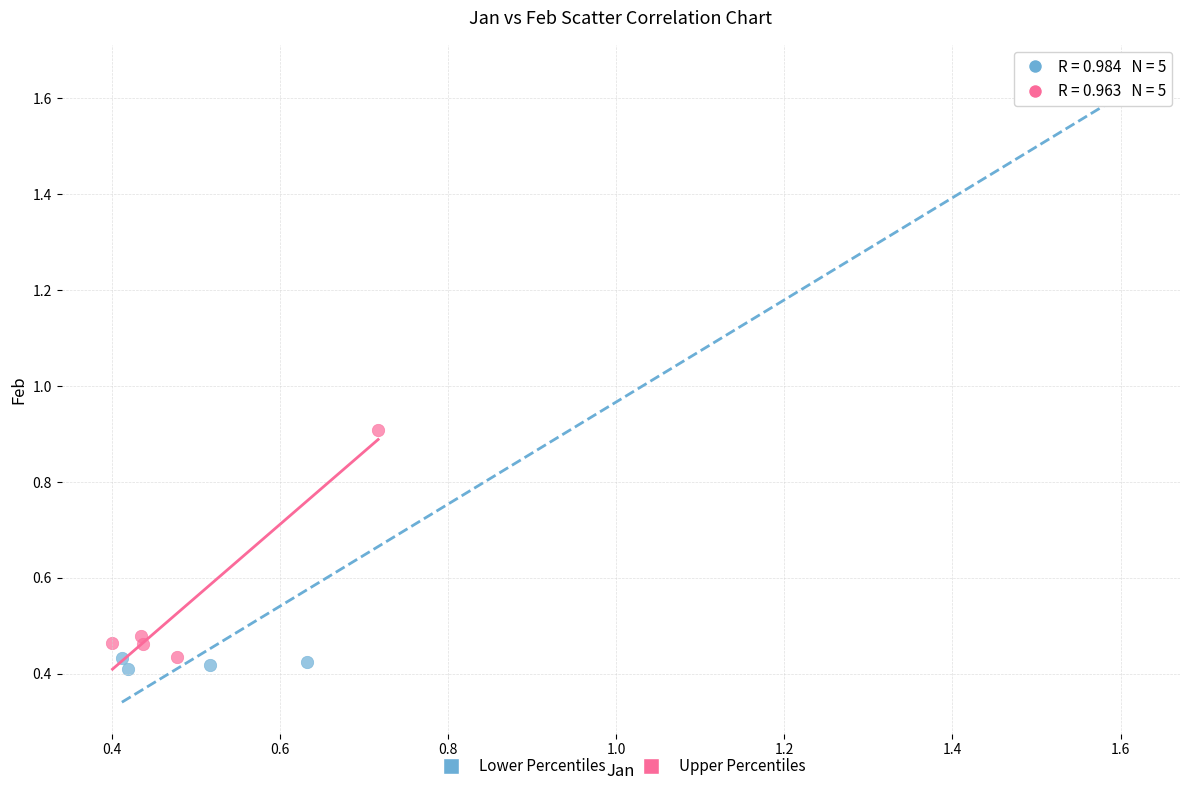

Which series has the largest Y range (max minus min)?

Lower Percentiles